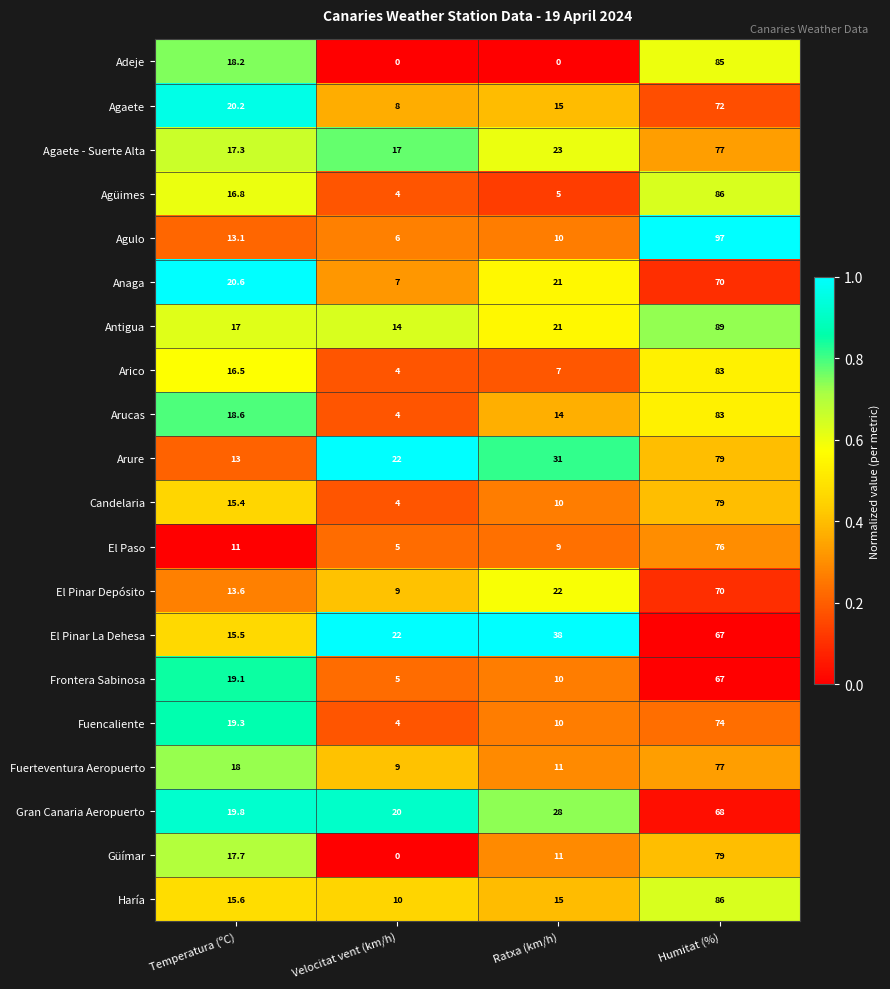

What is the highest value of the Arucas series?

83.0